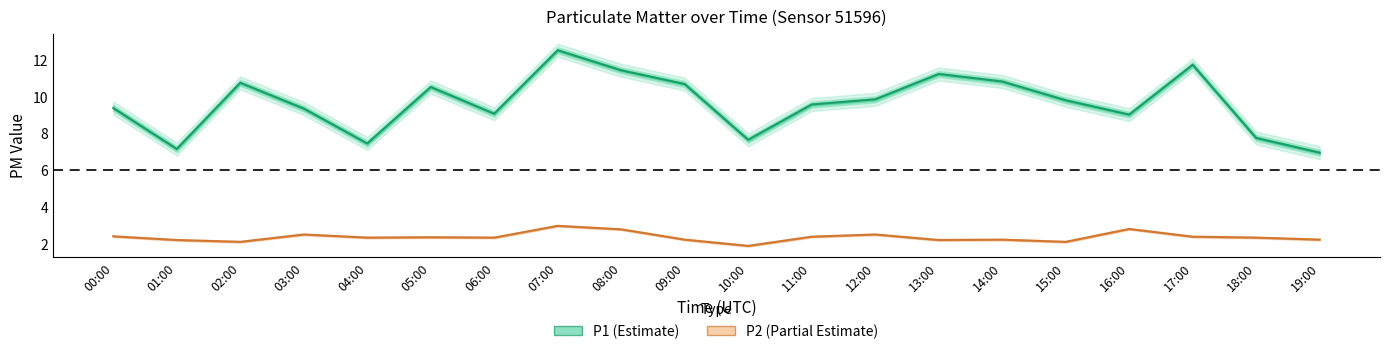

Does the chart have visible grid lines?

No